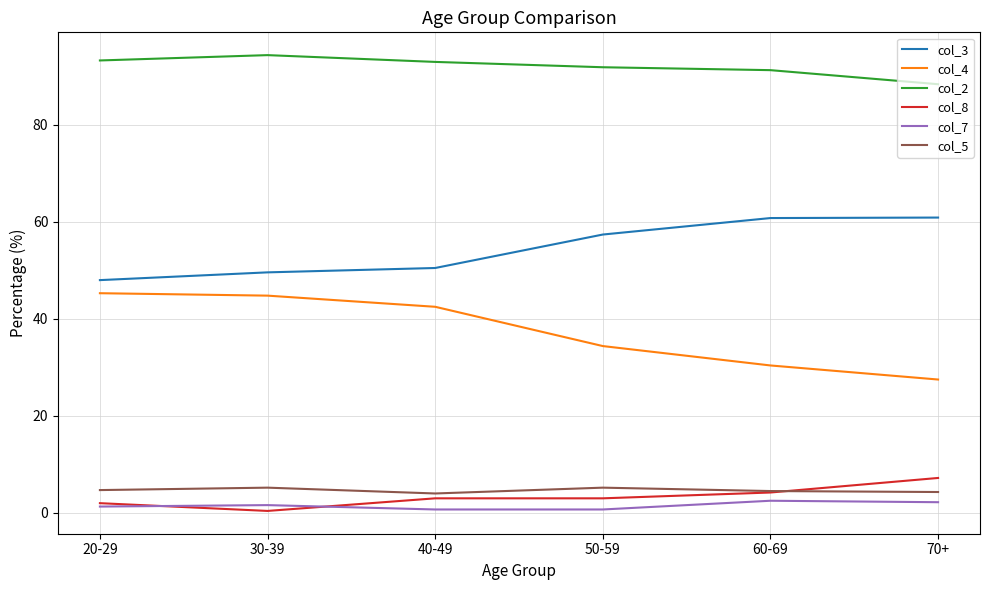

True or false: col_7 and col_2 intersect in this chart.

False